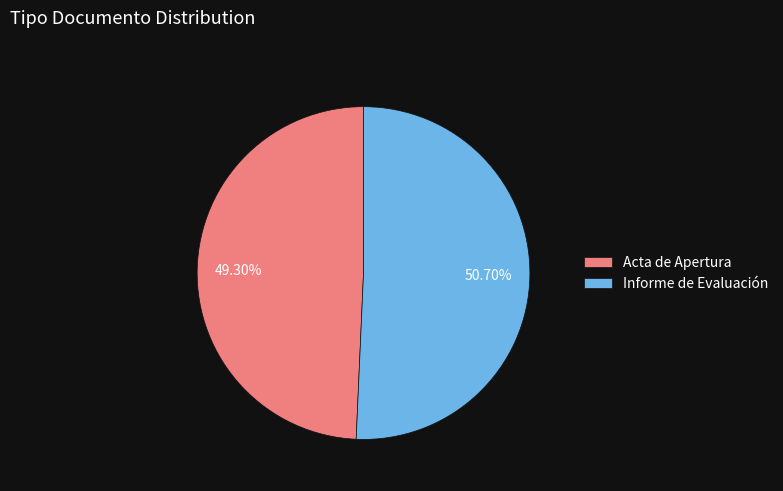

What percentage is NOT represented by Informe de Evaluación?

49.3%